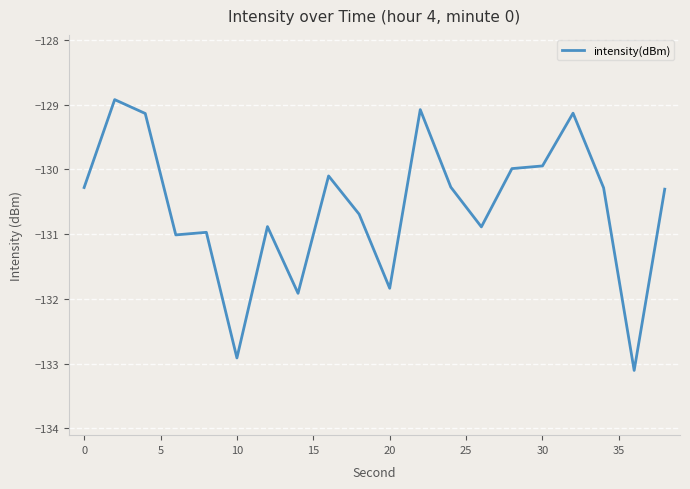

What is the smallest value displayed?

-133.1